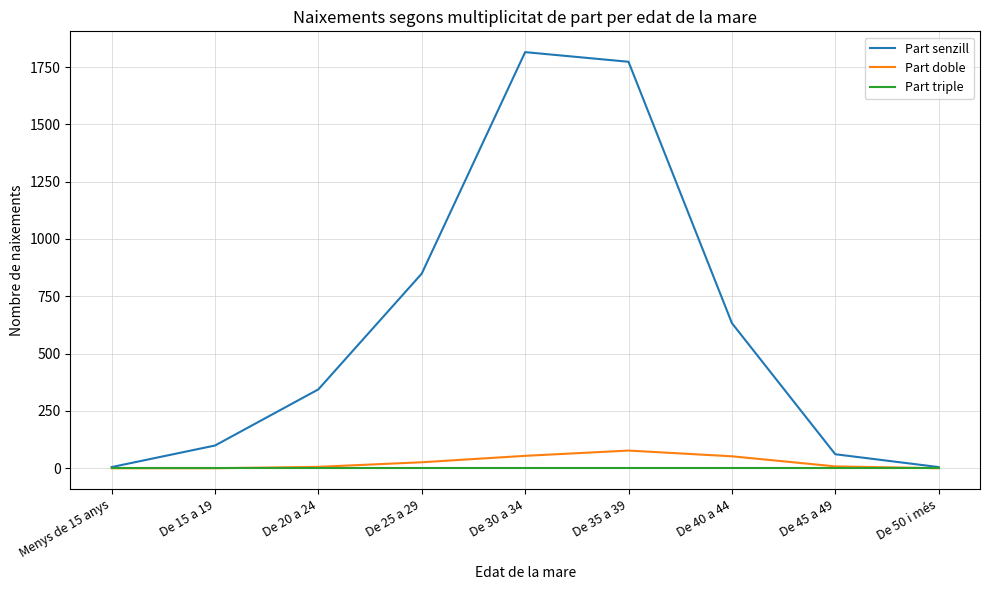

How many lines are shown in the chart?

3